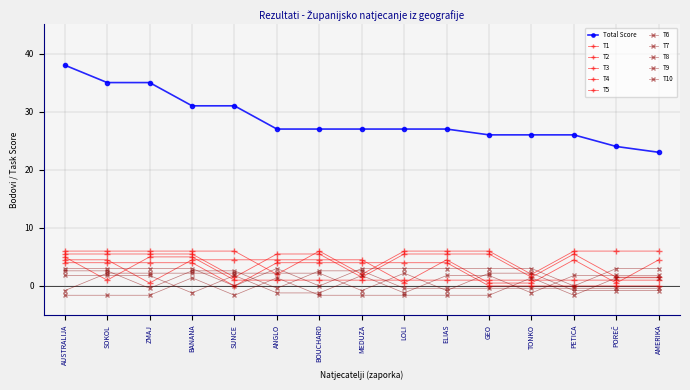

How many positive values does the T9 series have?

10